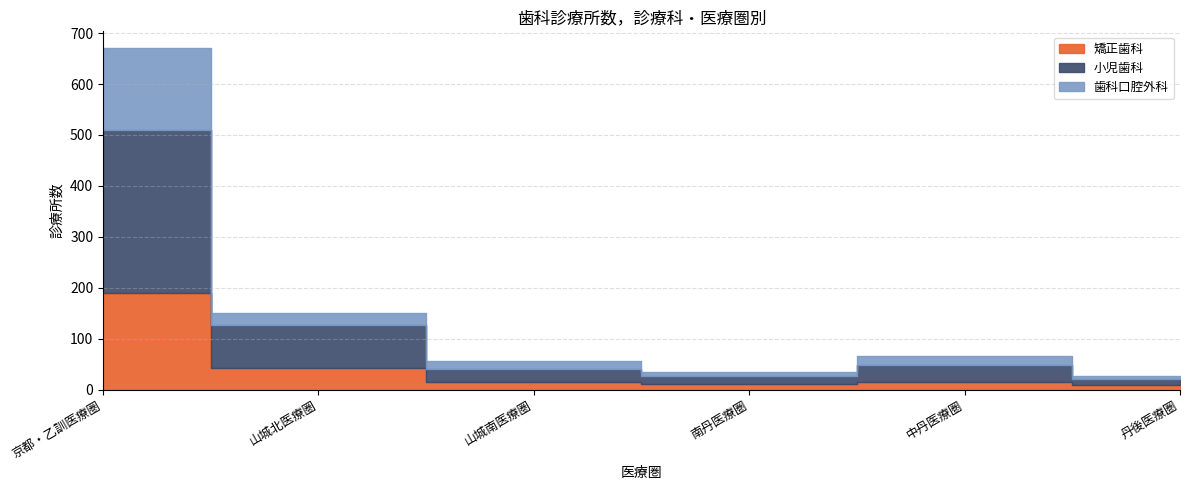

What is the value of the 矯正歯科 point at the 2nd from the left?

42